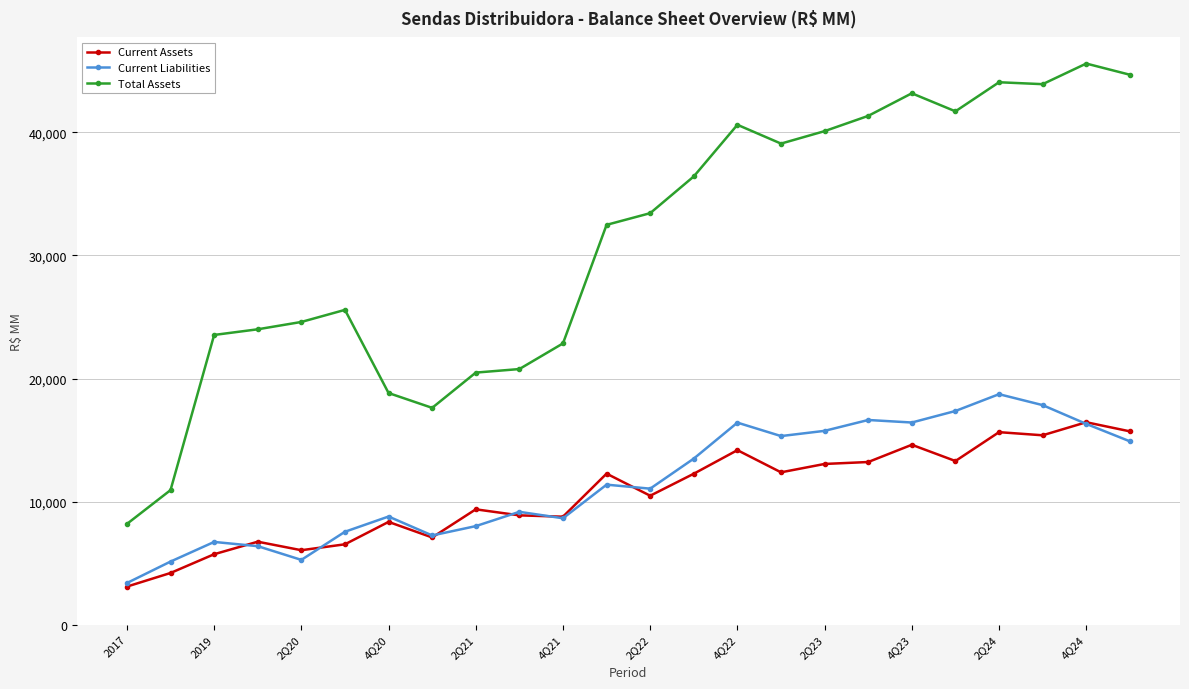

What is the average value of the Current Assets series?

10572